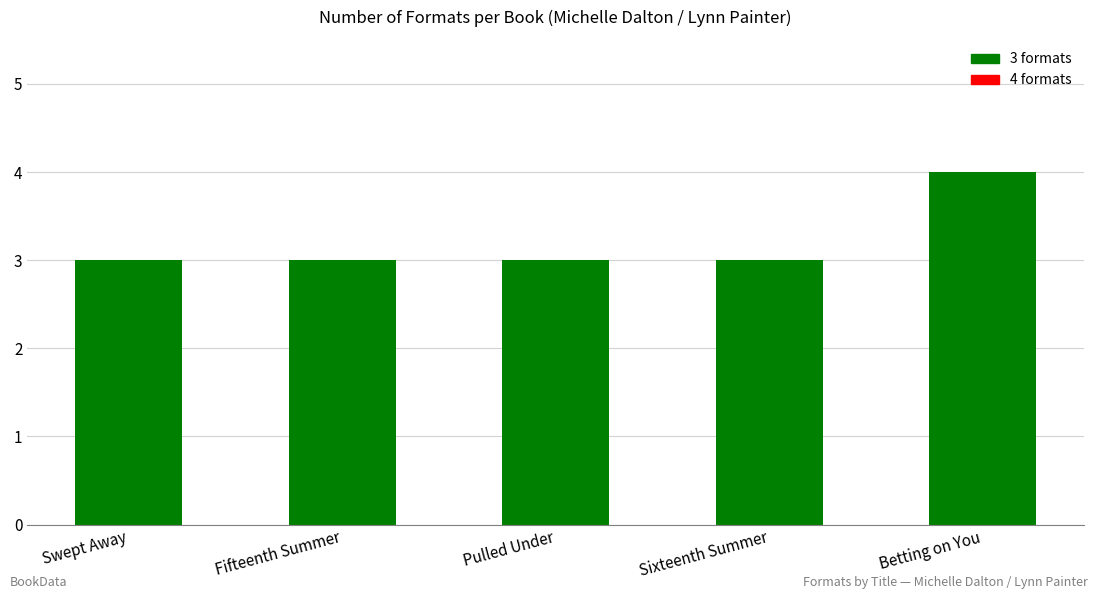

The value at Fifteenth Summer is 3. True or false?

True